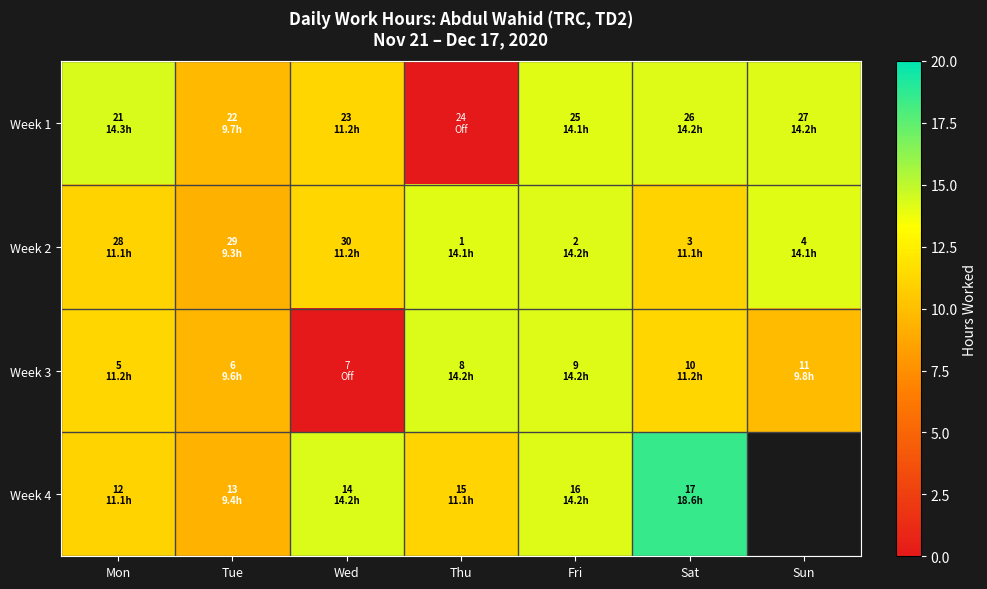

How many values in the Week 4 series are below 14?

3